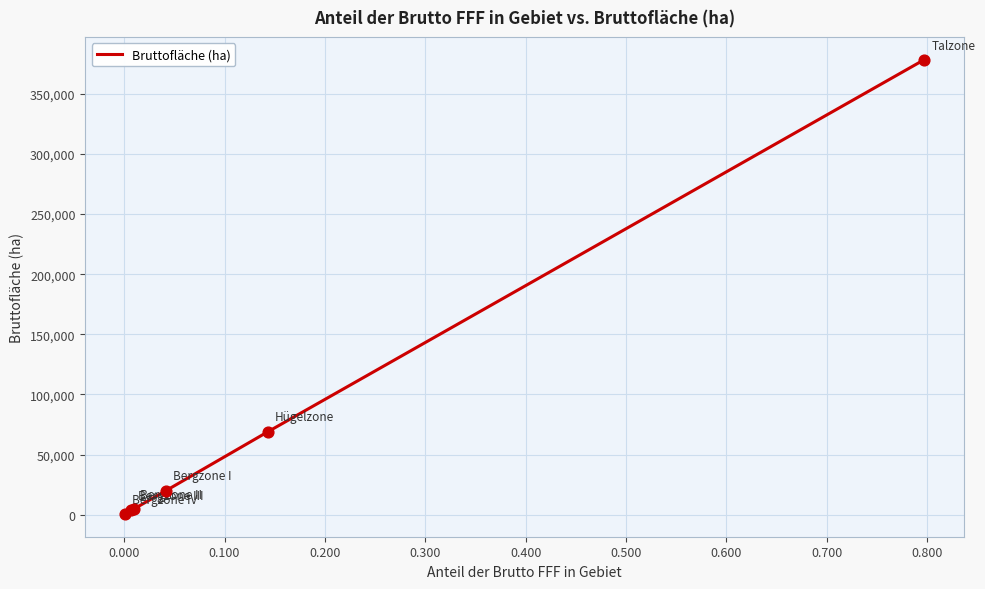

What is the sum of all values?

476497.7